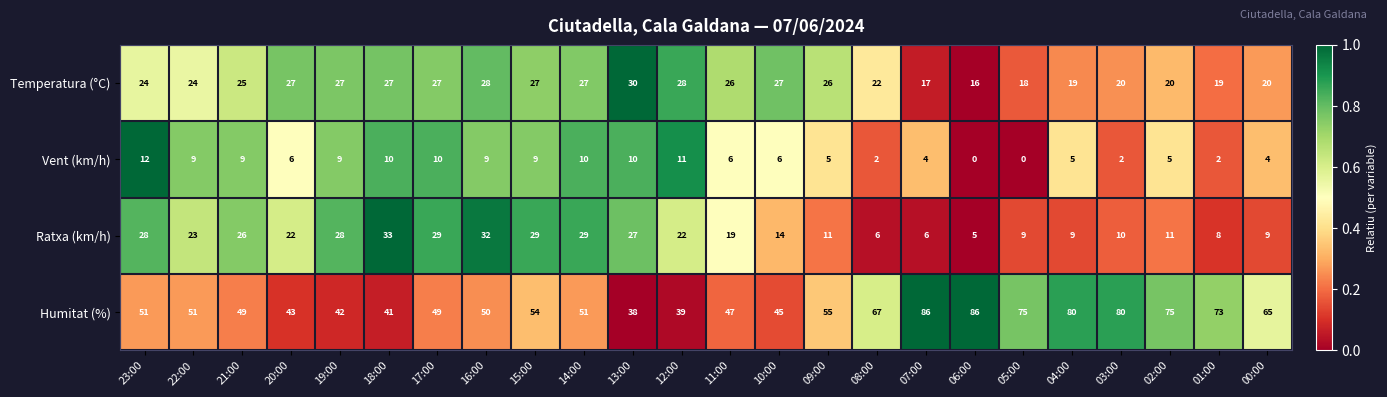

What is the maximum value shown in the chart?

86